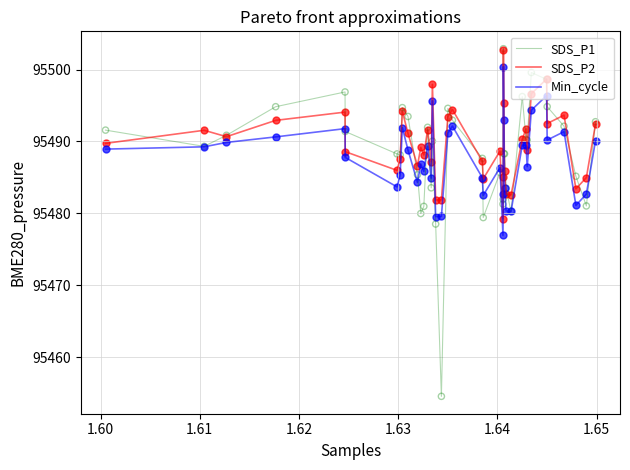

What is the maximum value for SDS_P1?

95502.9